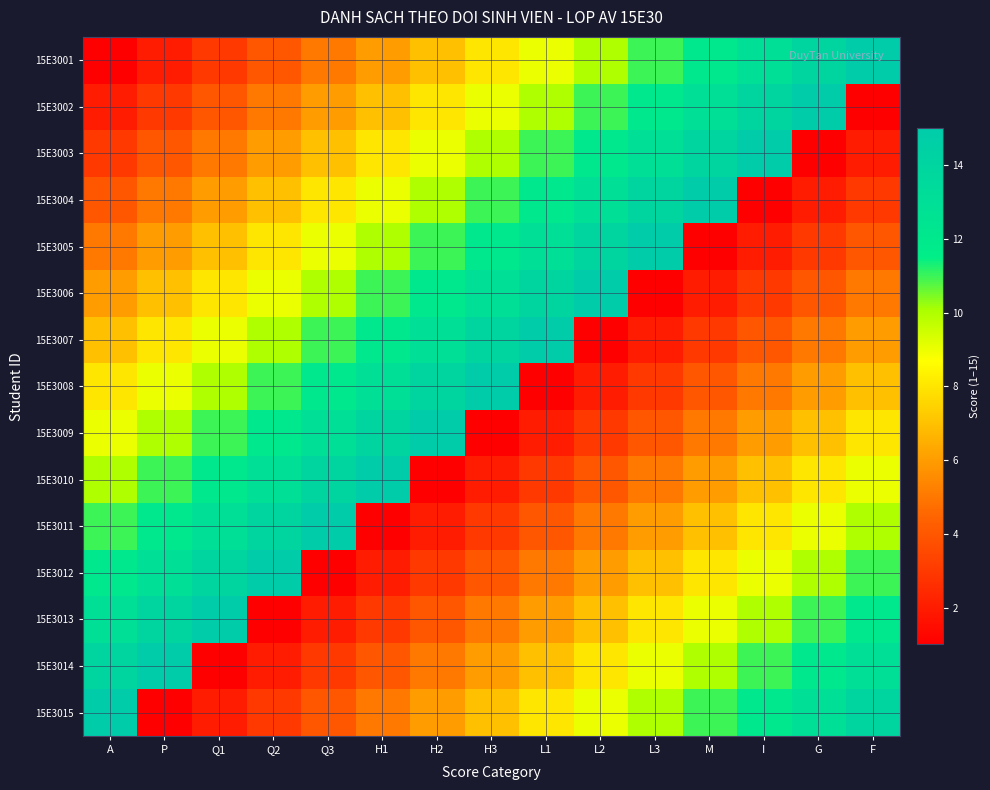

At how many categories does at least one series exceed 10?

15